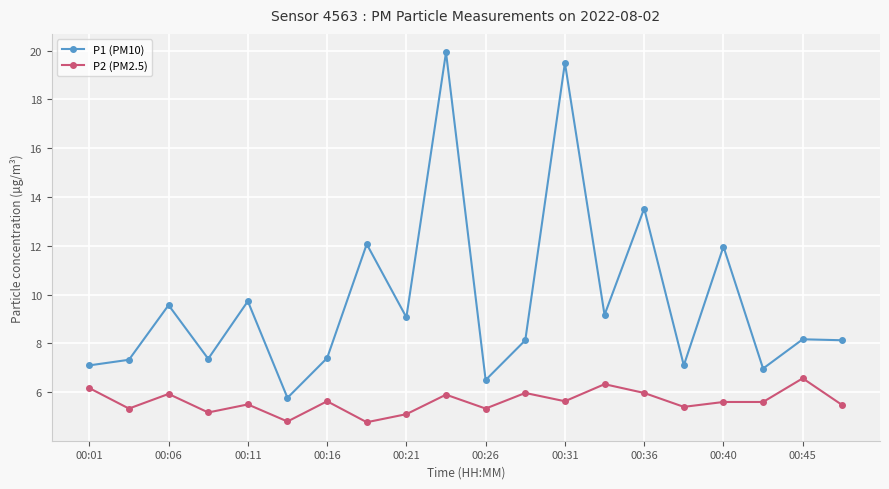

What is the value of the P2 (PM2.5) point at the 1st from the left?

6.2